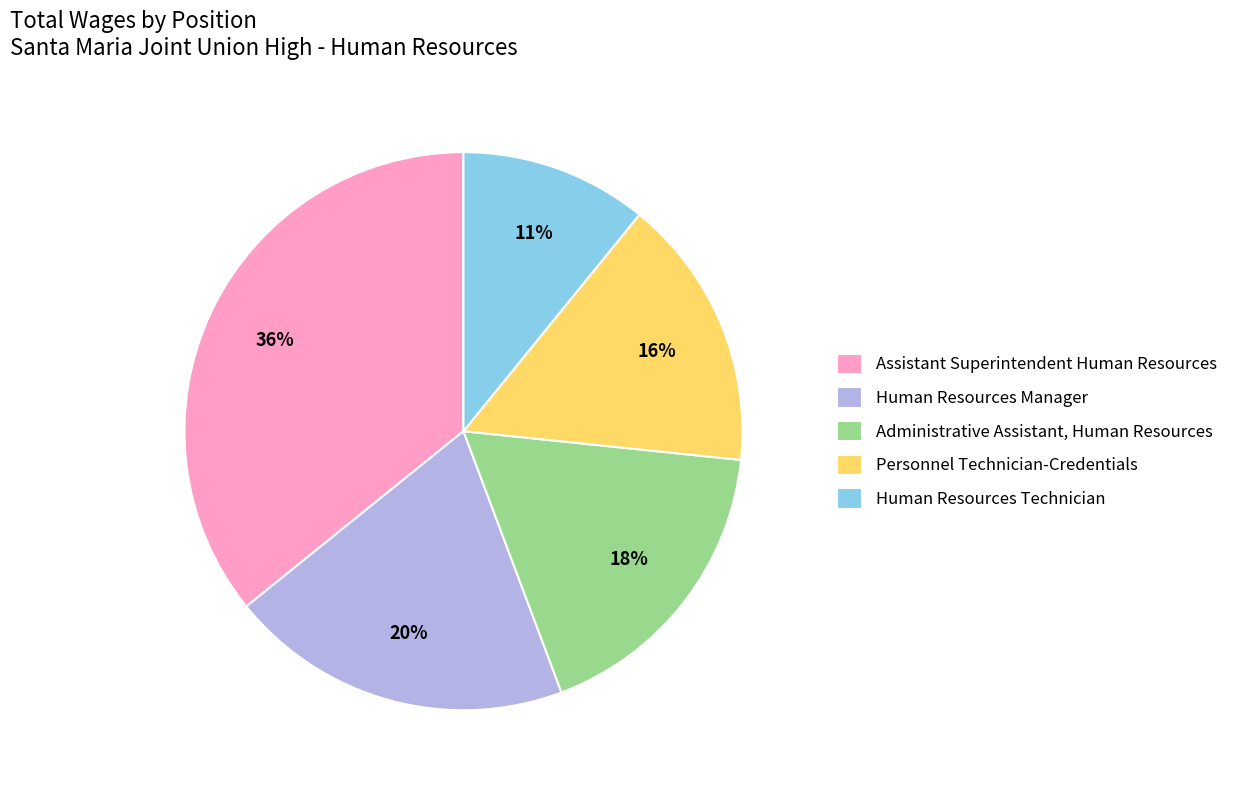

To the nearest percent, what is the difference between the largest and smallest slice percentages?

25%